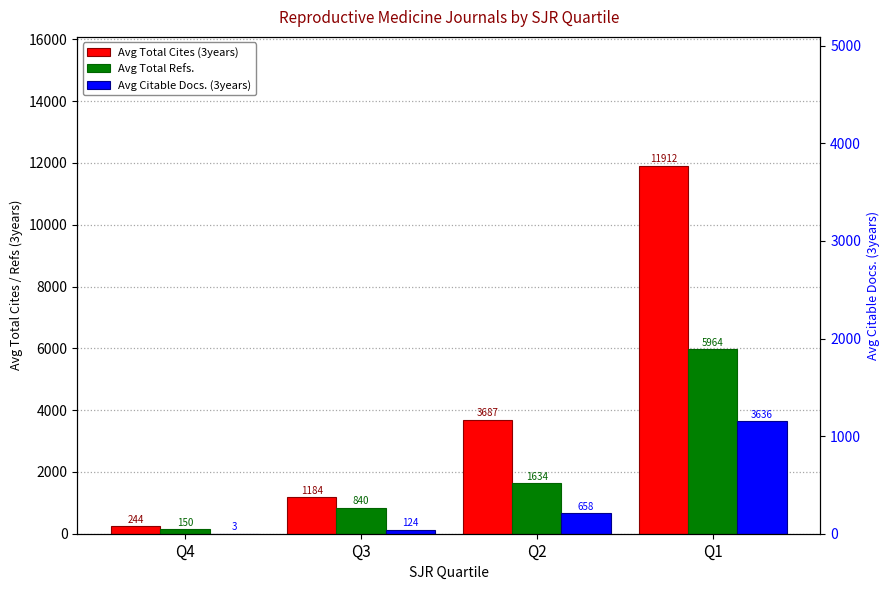

What is the difference between the maximum and minimum values in the Avg Total Refs. series?

5814.0